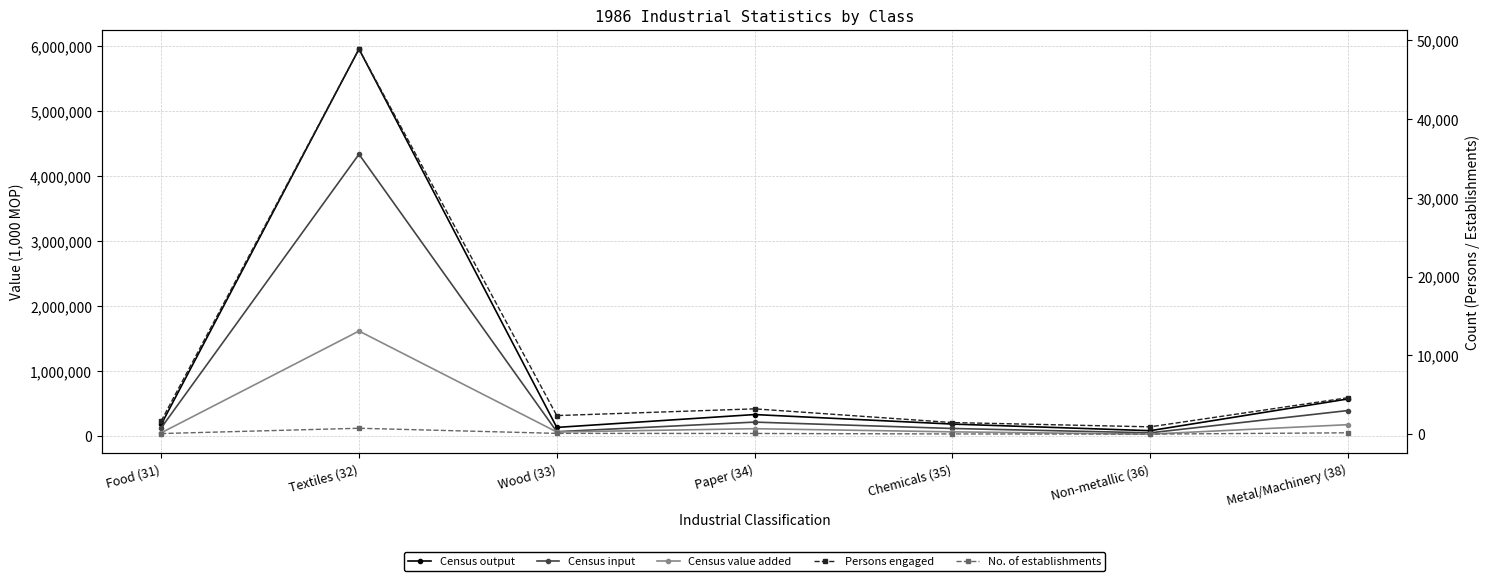

True or false: No. of establishments and Census value added intersect in this chart.

False